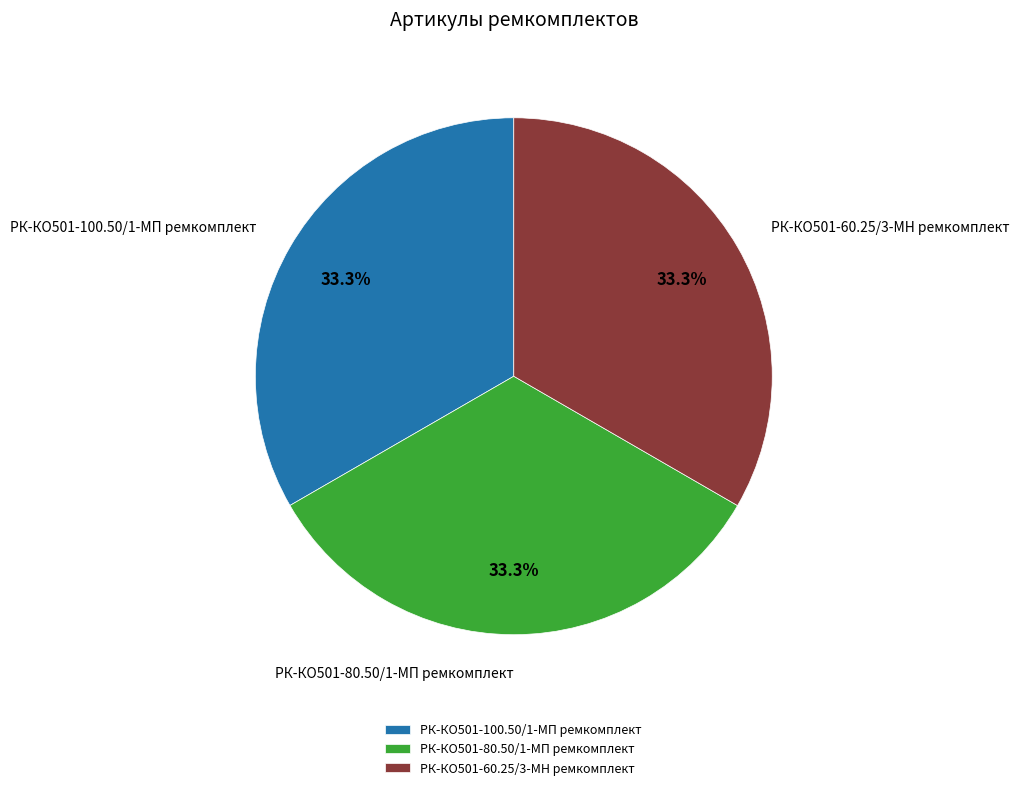

To the nearest percent, what percentage of the pie is РК-КО501-80.50/1-МП ремкомплект?

33%